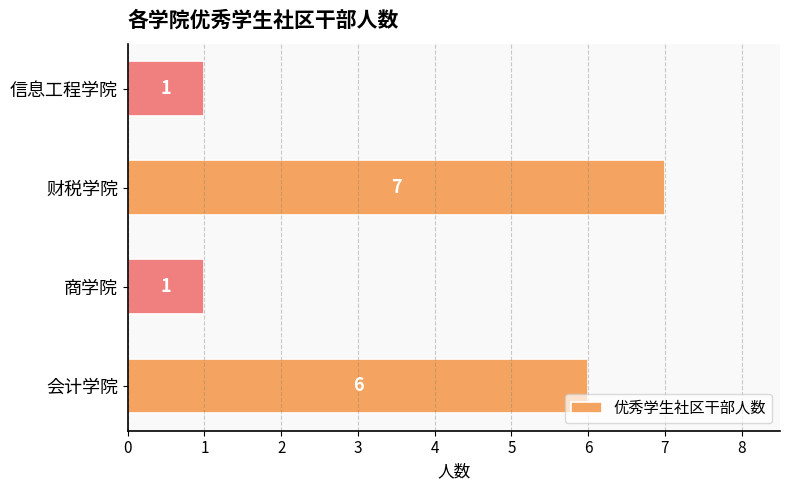

Reading bottom to top, what are all the values shown in this chart?

6	1	7	1